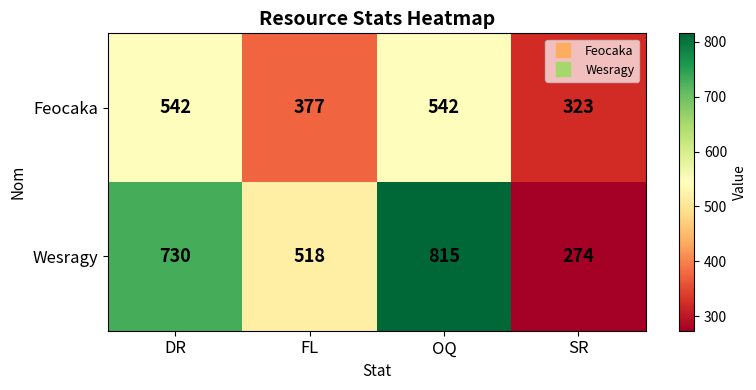

What is the approximate value of Feocaka at FL?

377